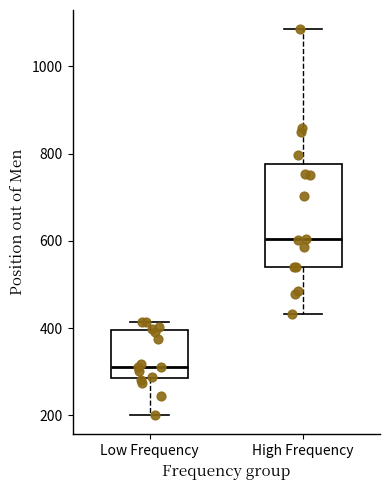

Which box's median line is the highest?

High Frequency